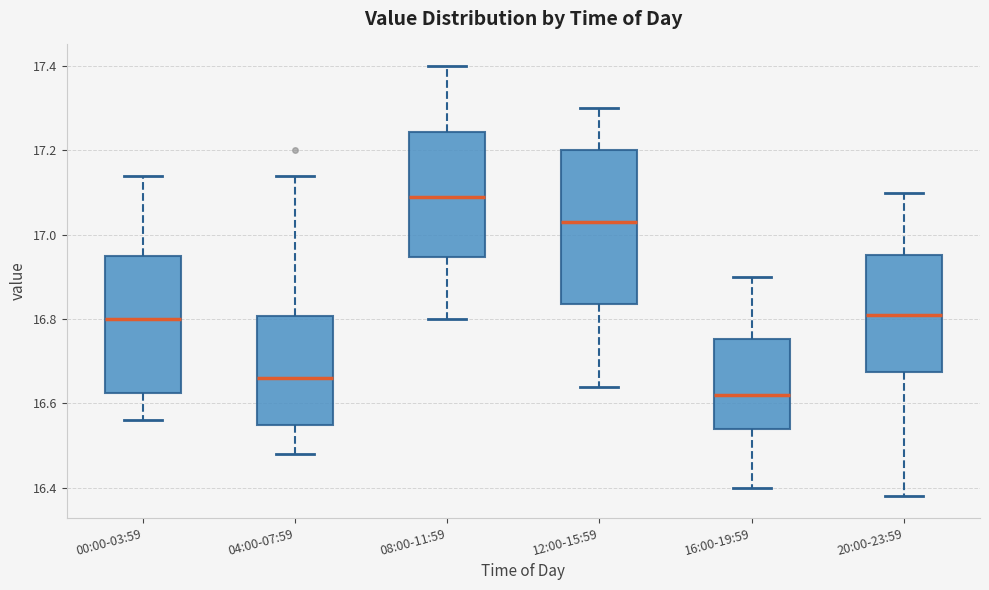

Where does the lower whisker of the box for 00:00-03:59 end on the y-axis? The values are not printed on the chart, so give them approximately, as read against the axis.

16.56